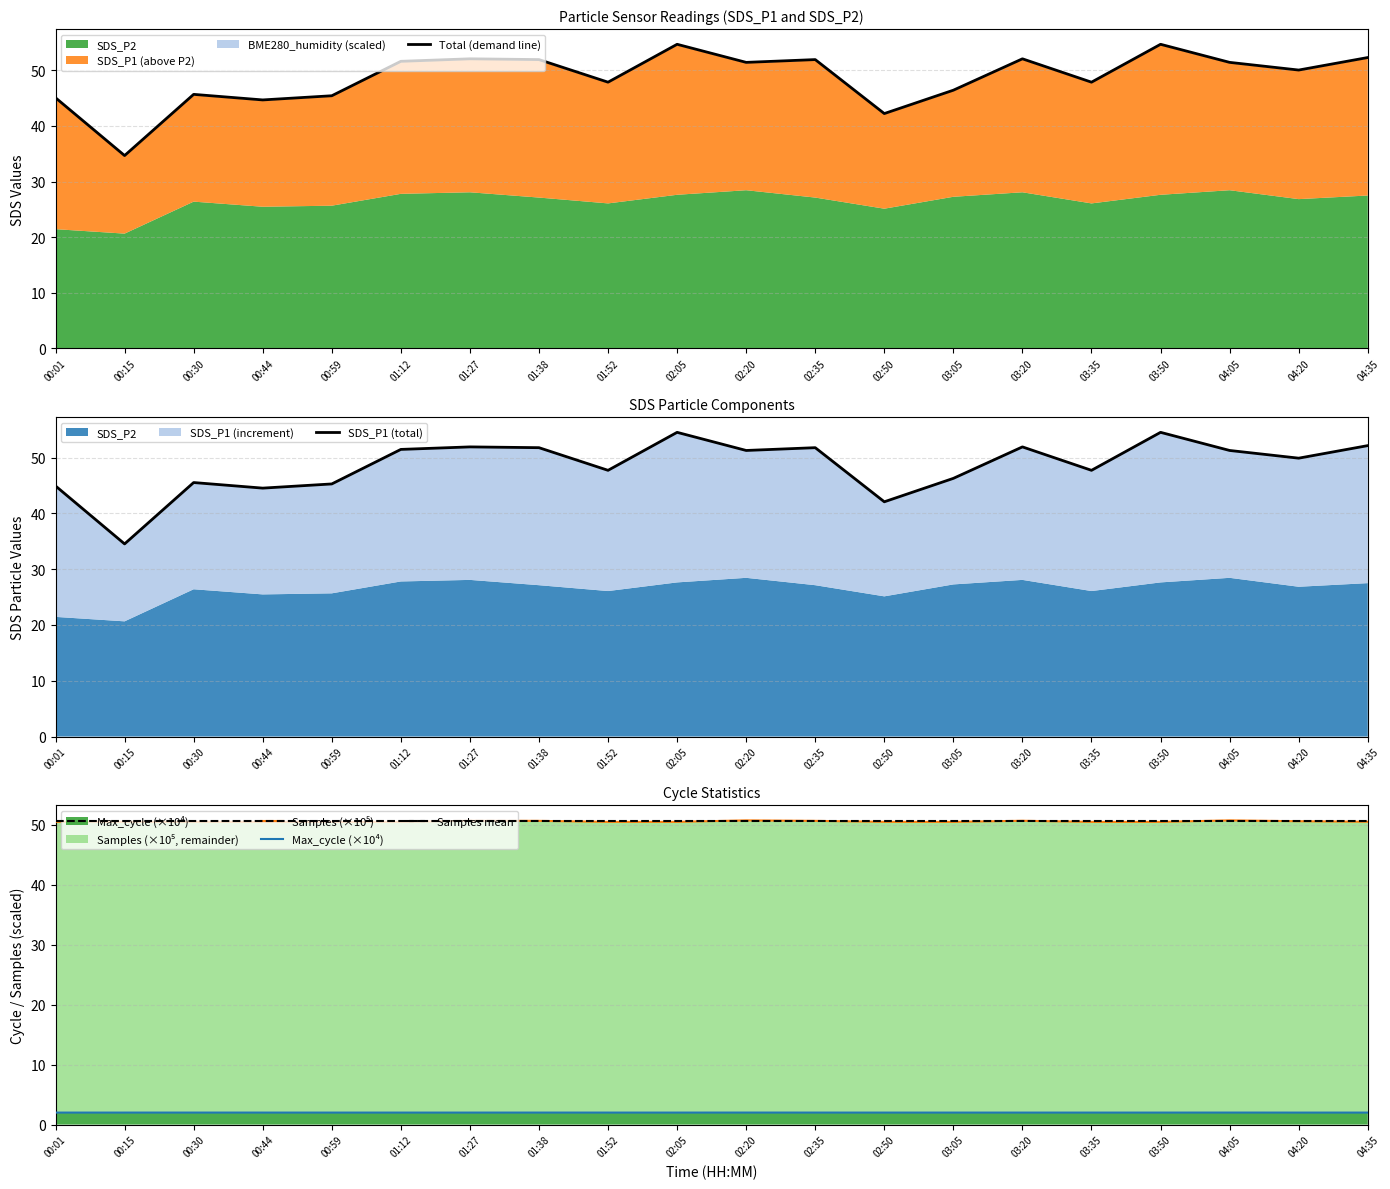

Between 02:05 and 02:35, which is larger?

02:05